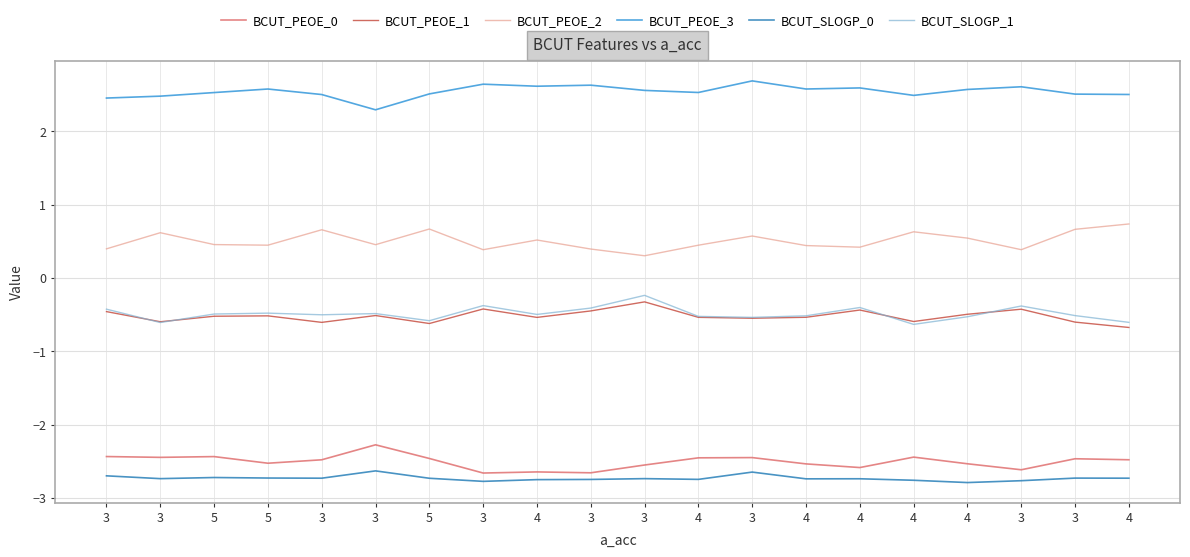

At 4, list the series in order from largest to smallest.

BCUT_PEOE_3, BCUT_PEOE_2, BCUT_SLOGP_1, BCUT_PEOE_1, BCUT_PEOE_0, BCUT_SLOGP_0